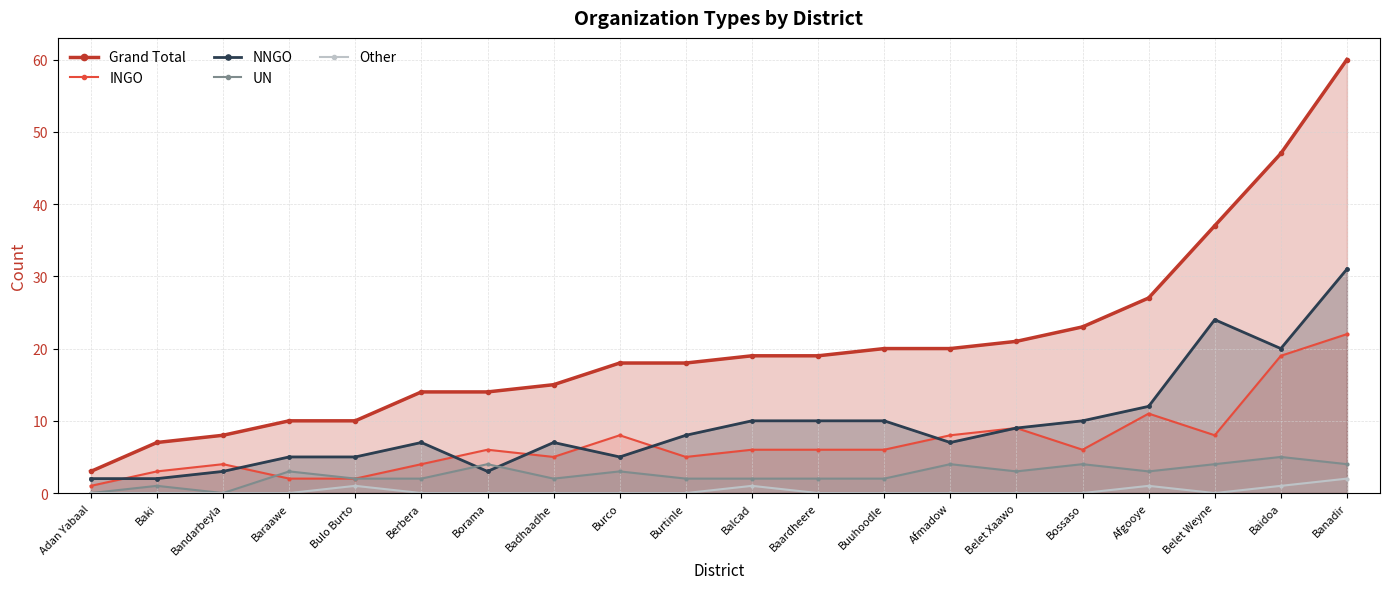

Count the Other values in the range 0 to 1.

19